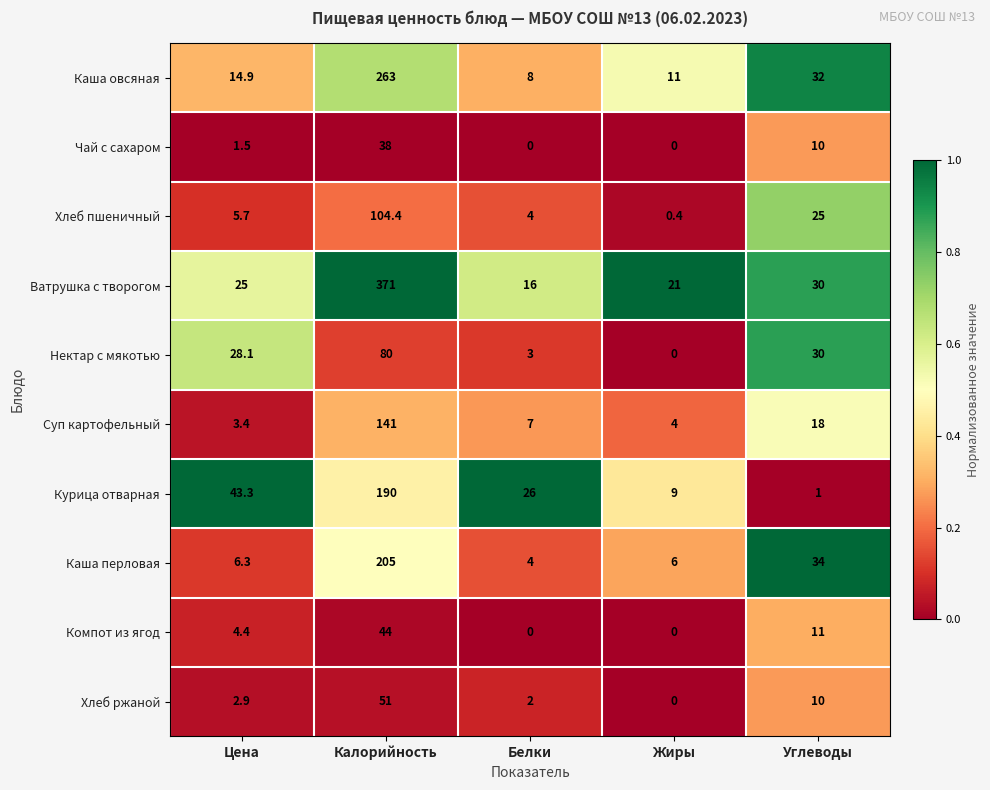

At which label does Чай с сахаром first exceed 1?

Цена